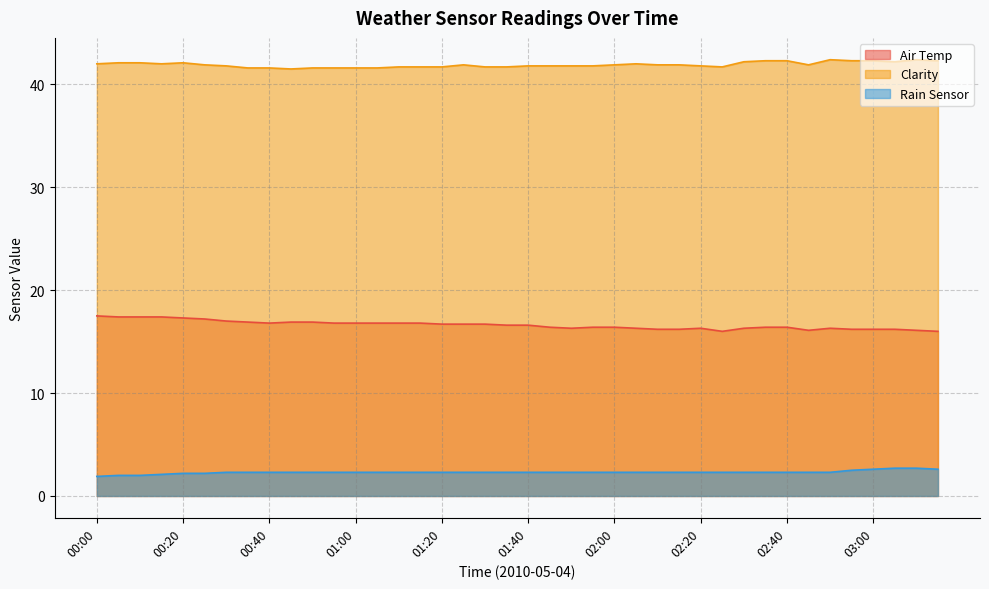

True or false: Rain Sensor and Clarity intersect in this chart.

False